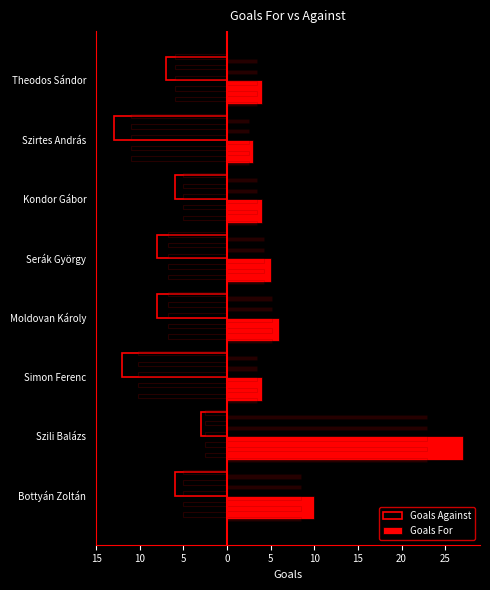

Rank the series by their average value, from lowest to highest.

Goals Against, Goals For